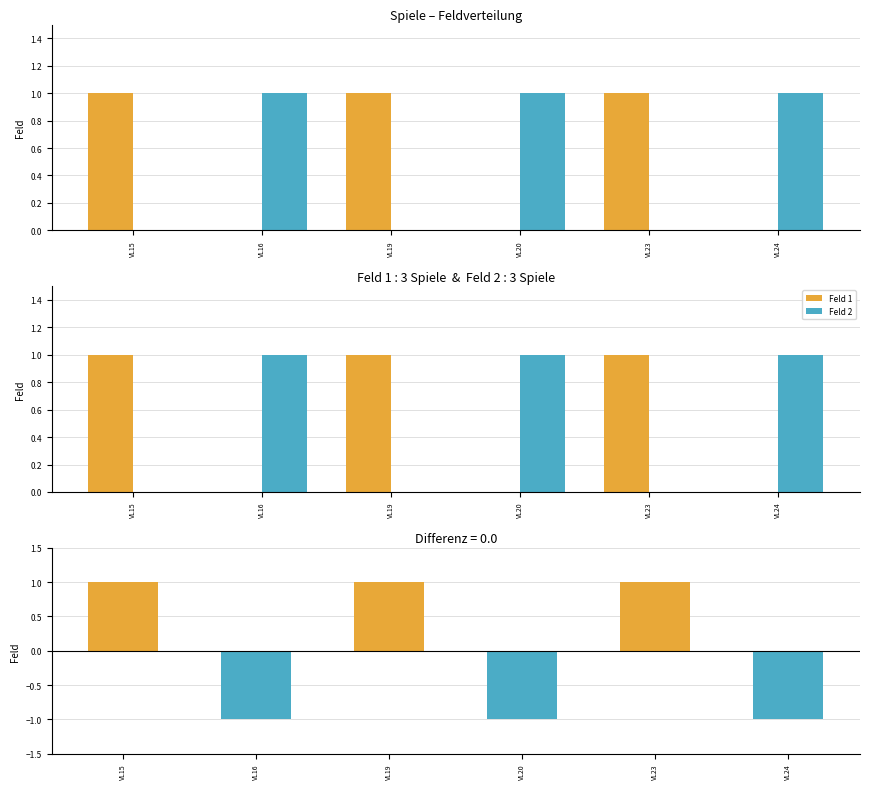

At how many categories does at least one series exceed 0?

6